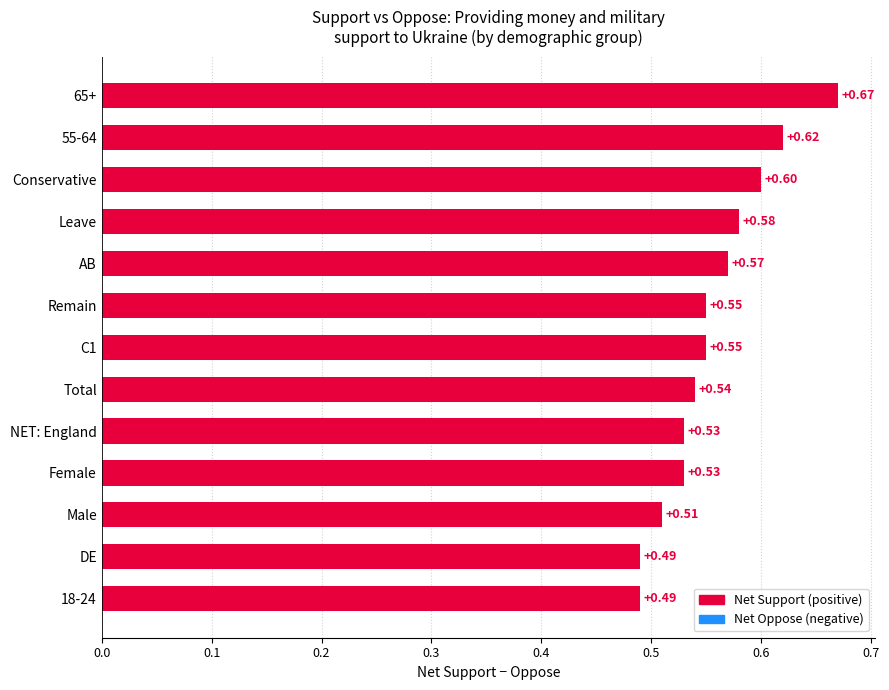

Which series has the widest spread of values?

Support